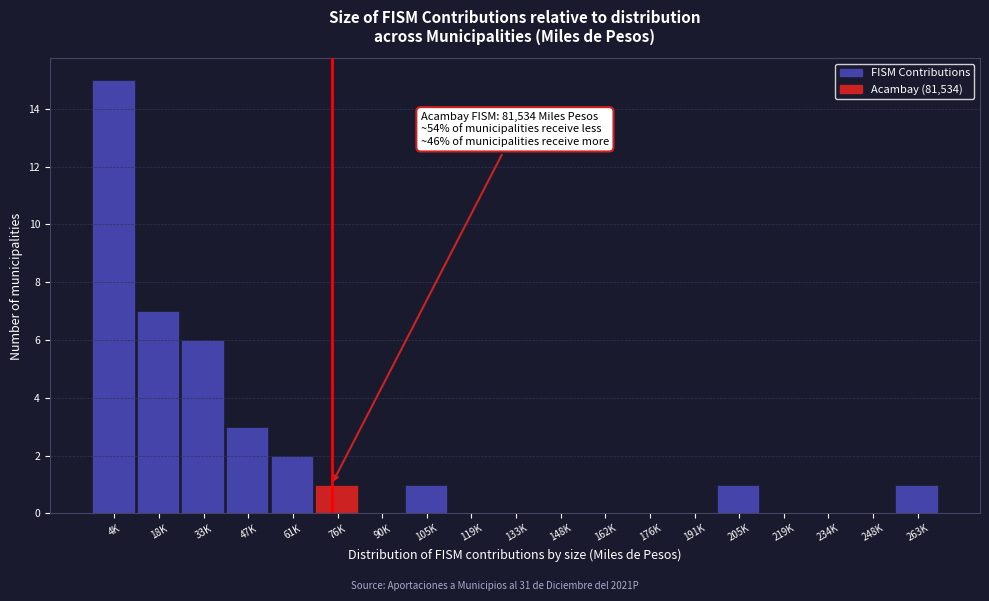

Reading left to right, what are all the values shown in this chart?

4K=15	18K=7	33K=6	47K=3	61K=2	76K=1	90K=0	105K=1	119K=0	133K=0	148K=0	162K=0	176K=0	191K=0	205K=1	219K=0	234K=0	248K=0	263K=1